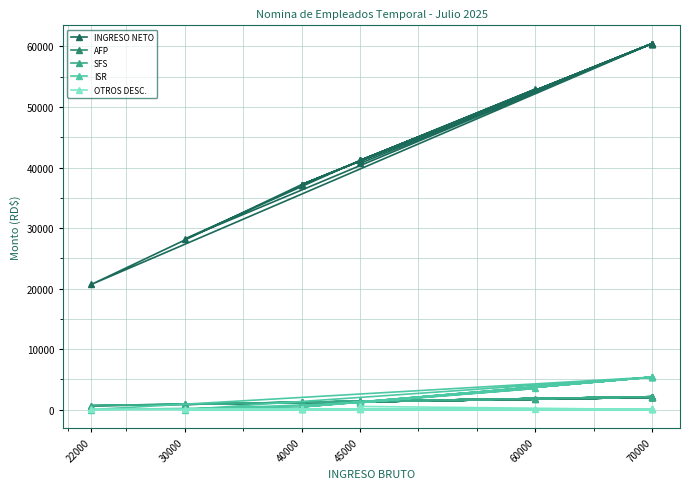

What is the value of the SFS point at the 4th from the left?

912.0